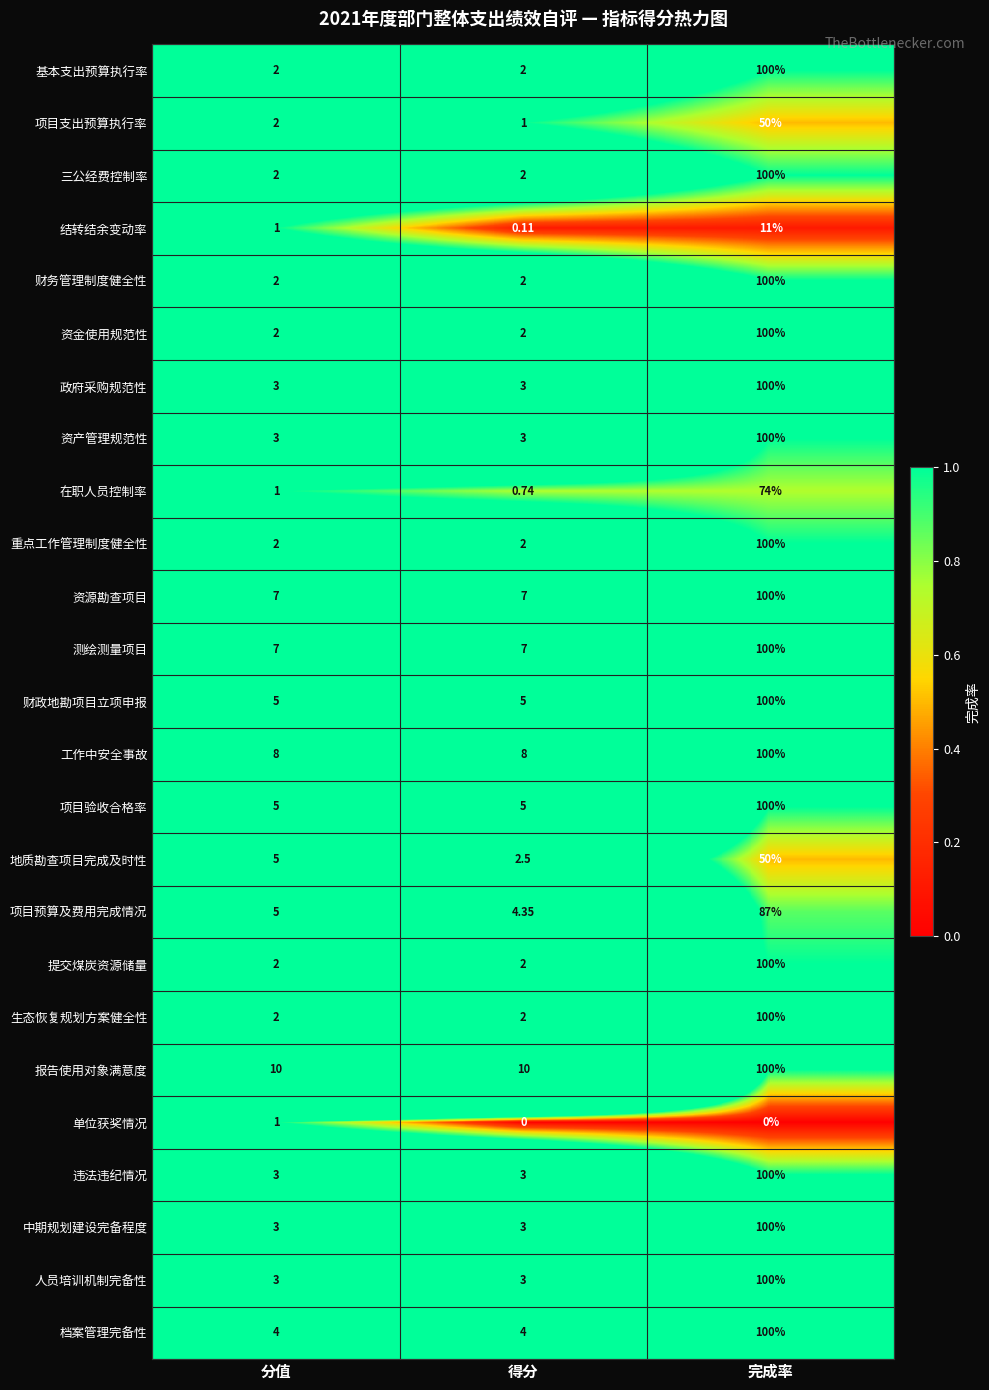

Is the value of 生态恢复规划方案健全性 at 得分 greater than the value of 报告使用对象满意度 at 完成率?

No